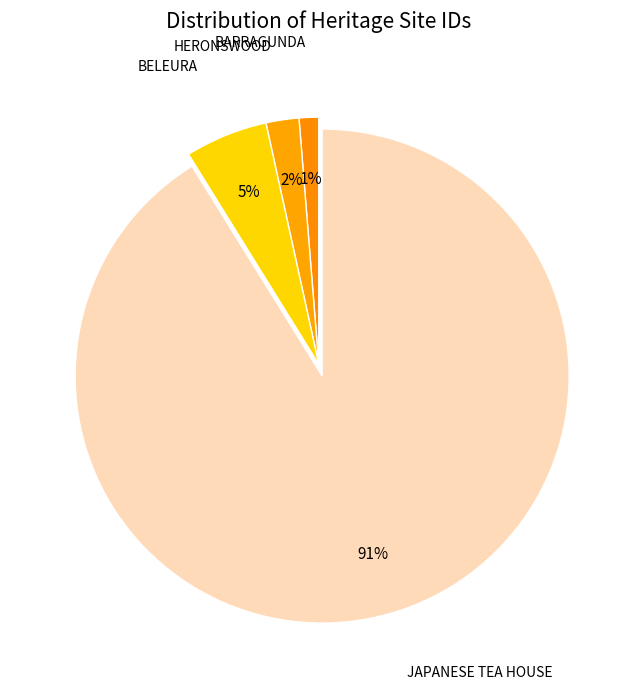

How many slices are in this pie chart?

4